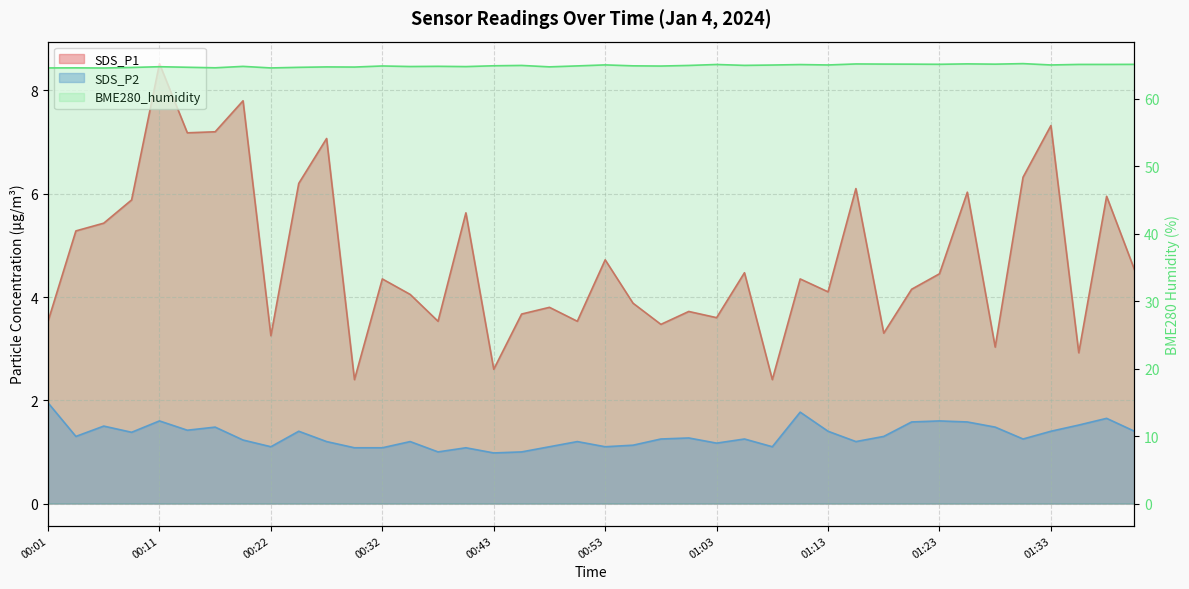

Where is the first local minimum for BME280_humidity?

00:06